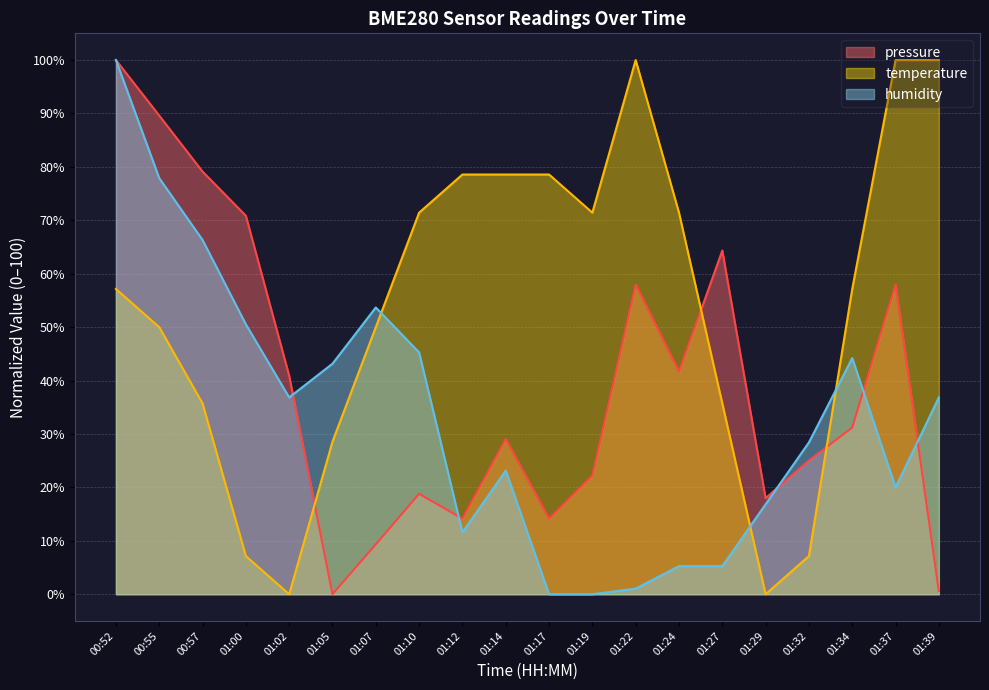

What is the spread (max minus min) of values at 01:14?

55.4